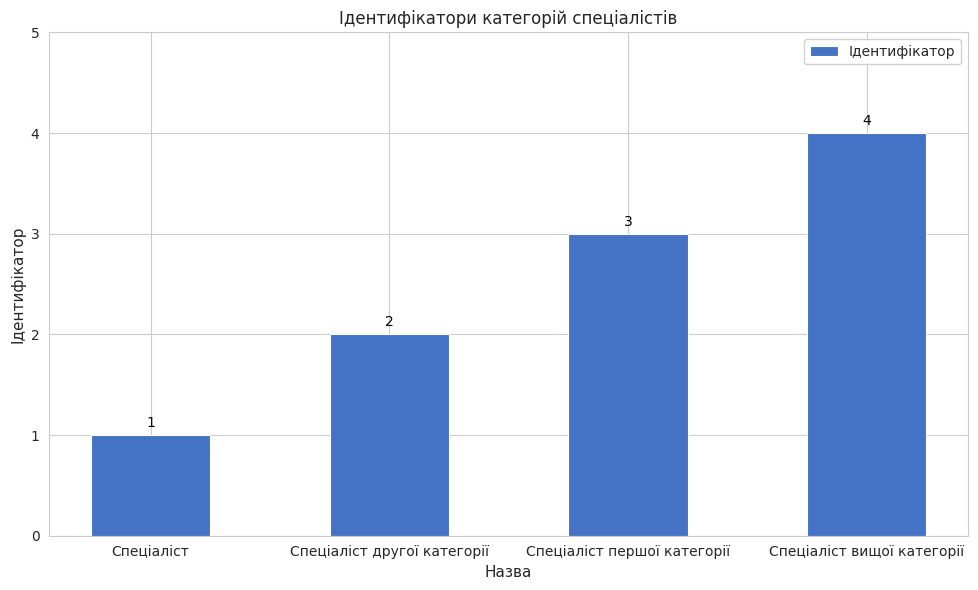

Rank the categories by value from highest to lowest.

Спеціаліст вищої категорії, Спеціаліст першої категорії, Спеціаліст другої категорії, Спеціаліст